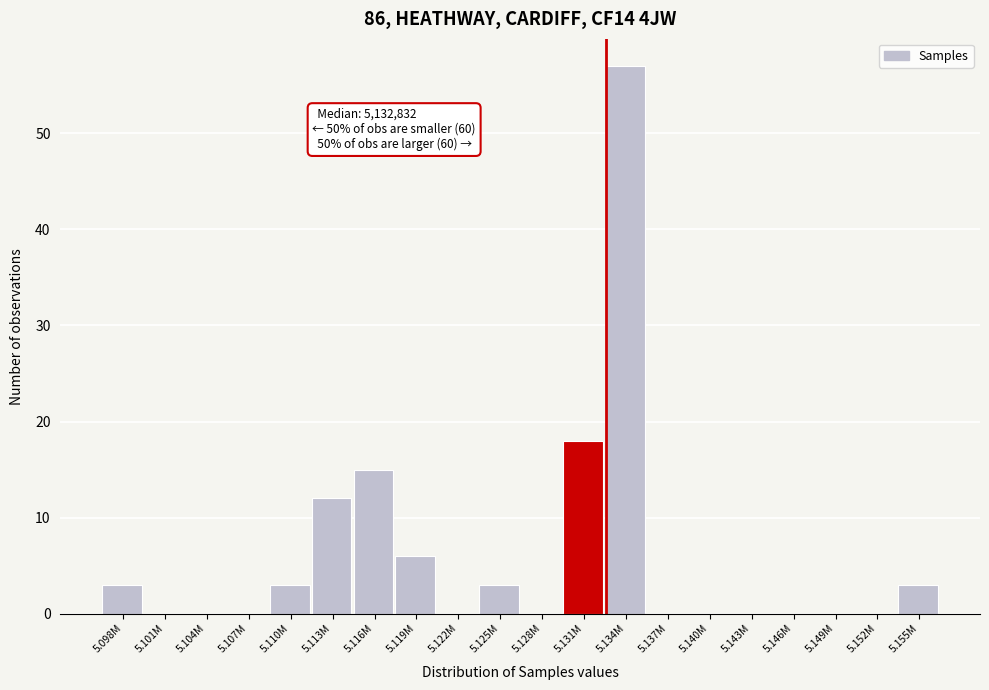

Reading left to right, transcribe all the data shown in this chart.

5.098M=3	5.101M=0	5.104M=0	5.107M=0	5.110M=3	5.113M=12	5.116M=15	5.119M=6	5.122M=0	5.125M=3	5.128M=0	5.131M=18	5.134M=57	5.137M=0	5.140M=0	5.143M=0	5.146M=0	5.149M=0	5.152M=0	5.155M=3